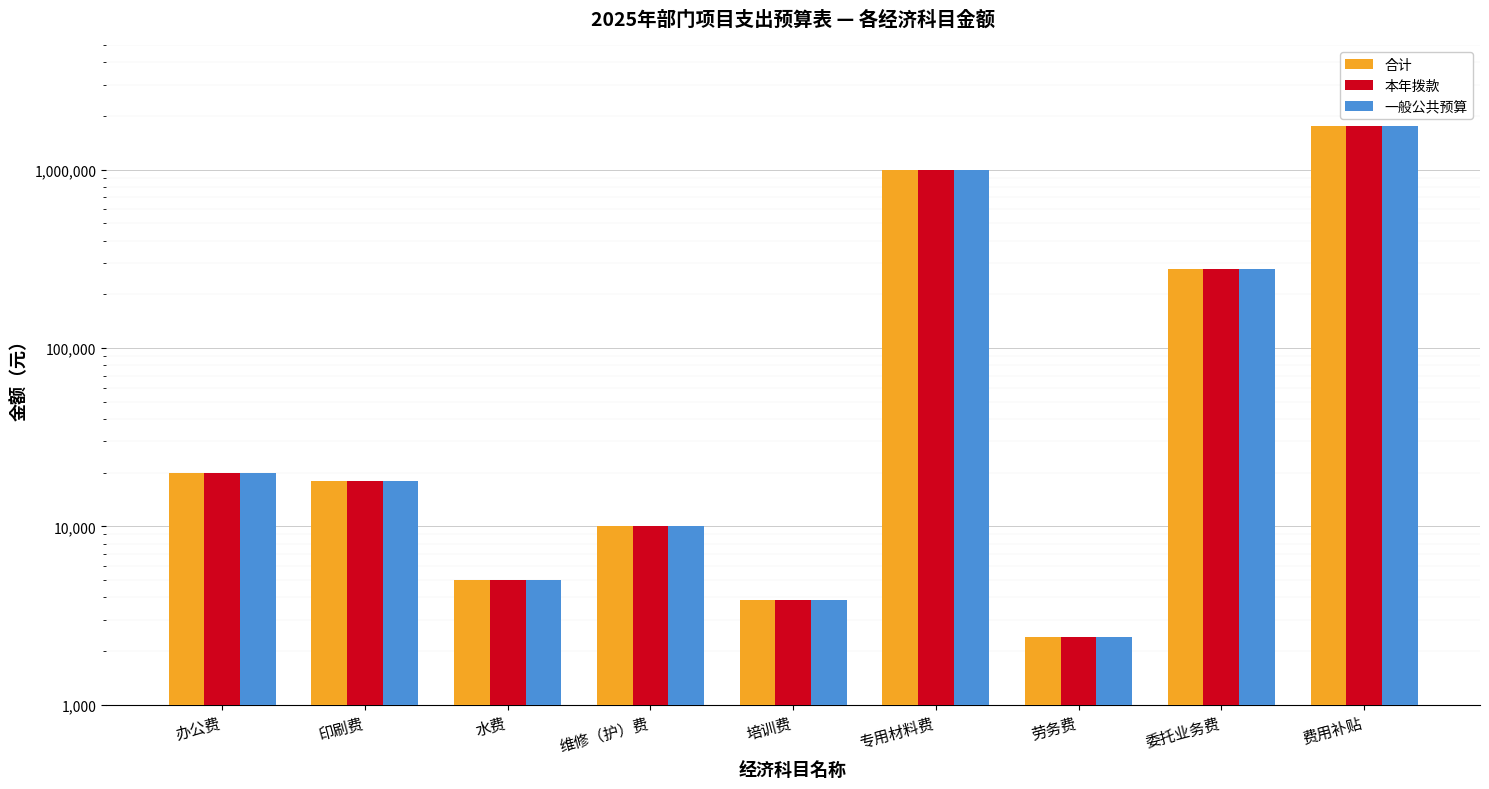

The 一般公共预算 series shows 380452 at 费用补贴. True or false?

False